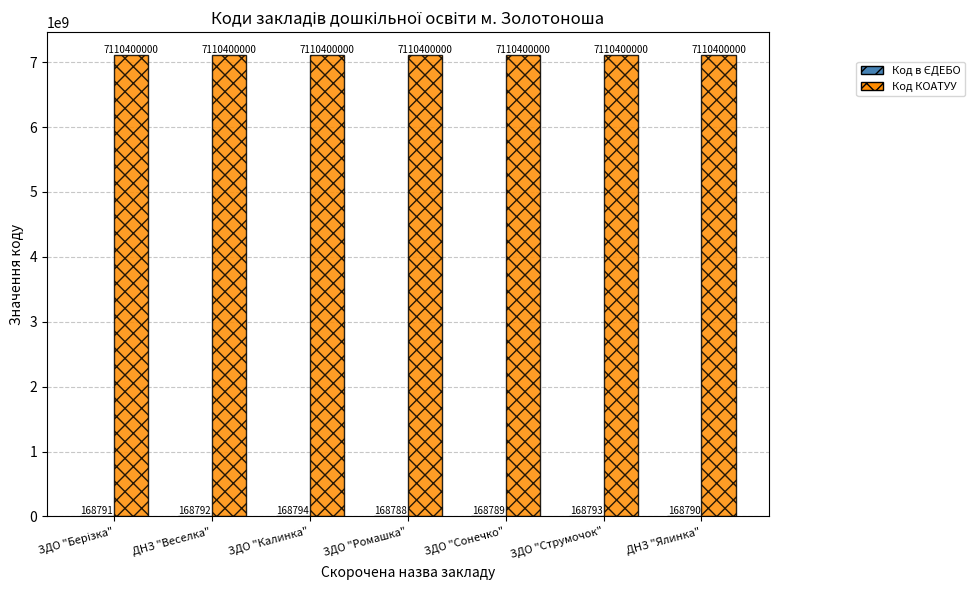

Which series has the largest total across all categories?

Код КОАТУУ